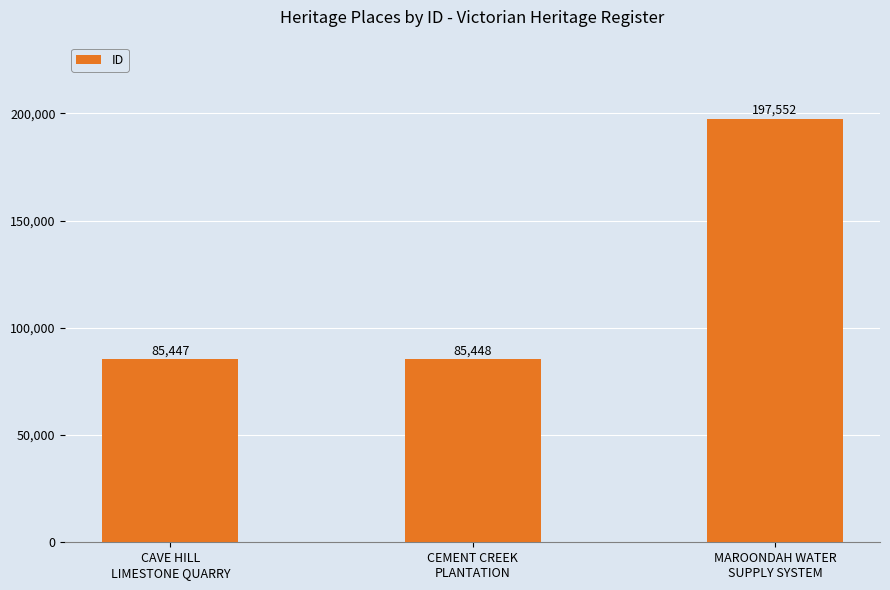

True or false: the data shows 85447 at CAVE HILL
LIMESTONE QUARRY.

True